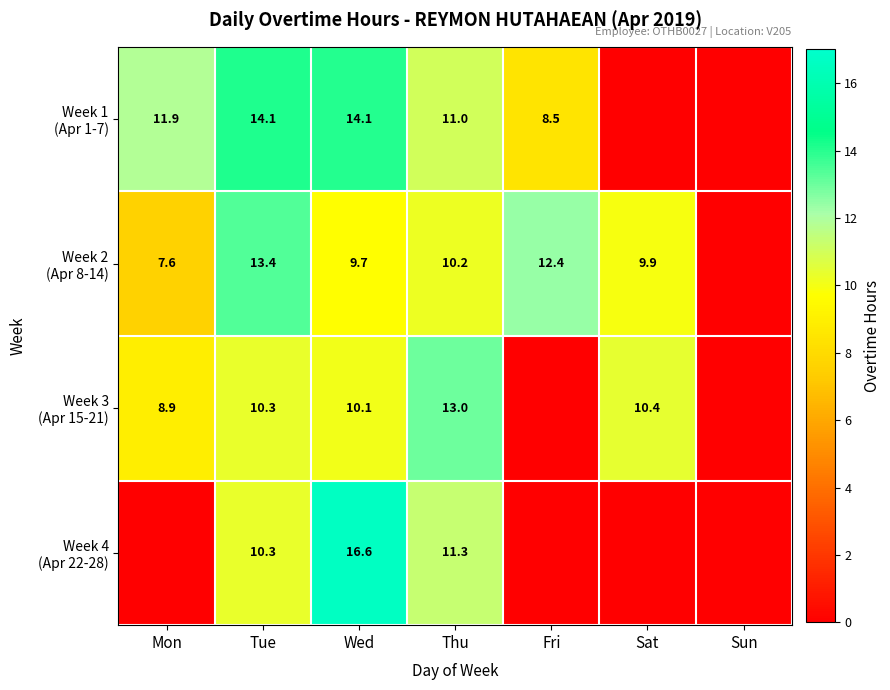

At which category is the sum across all series the highest?

Wed